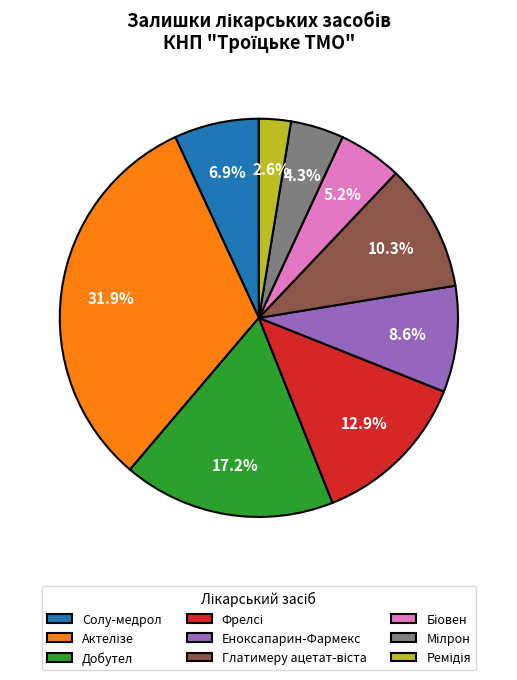

Is there a majority slice in this chart?

No